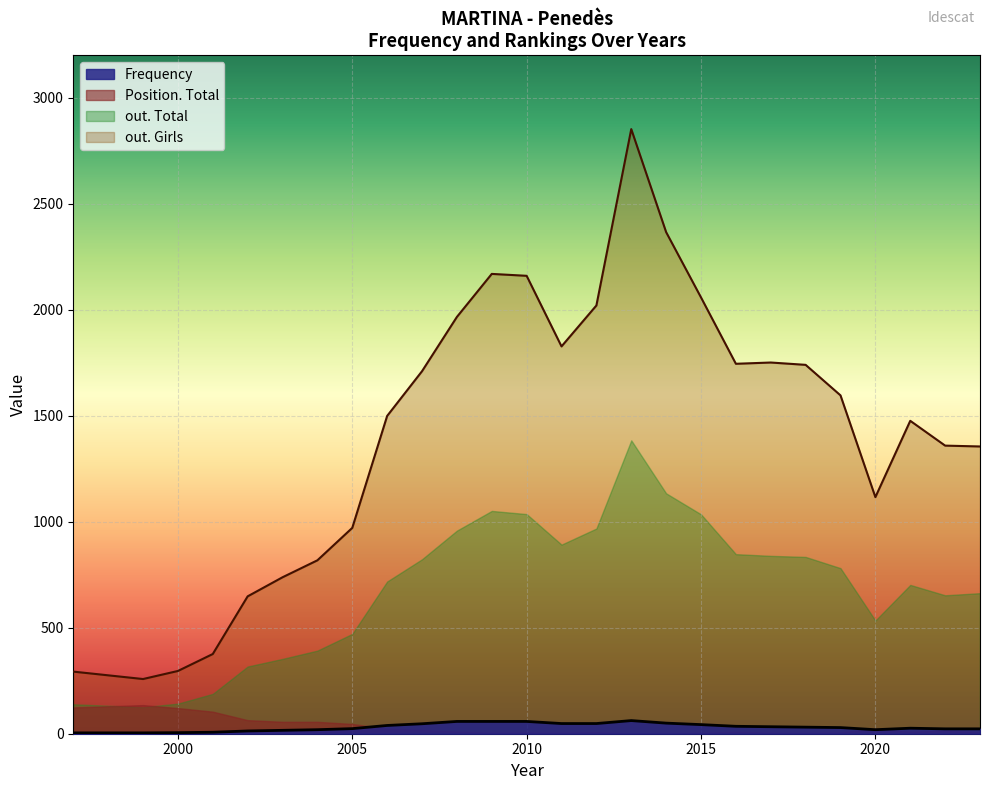

How many lines are shown in the chart?

4